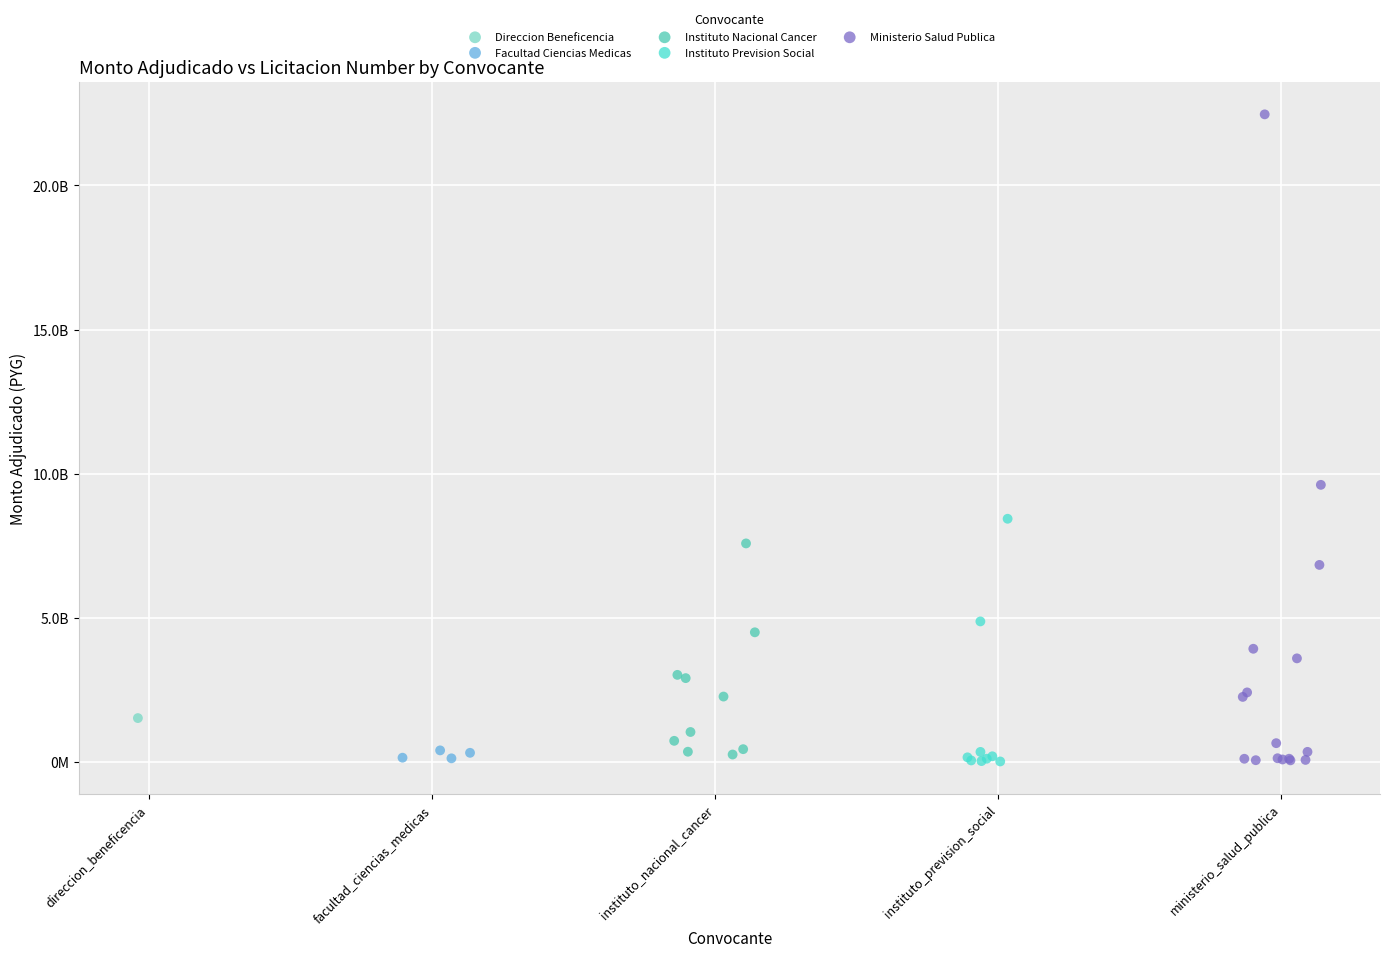

What are all the series names shown in the legend?

Direccion Beneficencia, Facultad Ciencias Medicas, Instituto Nacional Cancer, Instituto Prevision Social, Ministerio Salud Publica